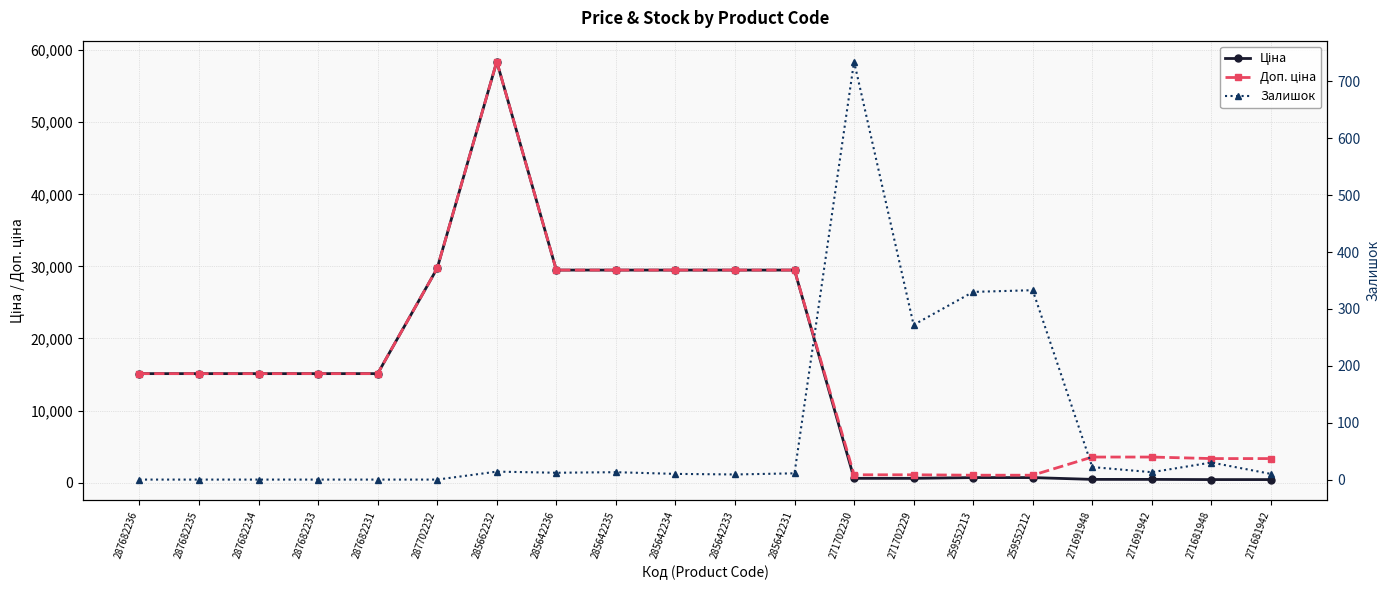

Reading left to right, list all the values displayed in this chart.

Ціна: 15120.0	15120.0	15120.0	15120.0	15120.0	29747.2	58426.5	29491.5	29491.5	29491.5	29491.5	29491.5	589.9	589.9	693.7	693.7	443.1	443.1	416.6	416.6
Доп. ціна: 15120.0	15120.0	15120.0	15120.0	15120.0	29747.2	58426.5	29491.5	29491.5	29491.5	29491.5	29491.5	1081.7	1081.7	1024.6	1024.6	3545.0	3545.0	3332.5	3332.5
Залишок: 0.0	0.0	0.0	0.0	0.0	0.0	14.0	12.0	13.0	10.0	9.0	11.0	735.0	272.0	330.0	333.0	22.0	13.0	30.0	10.0